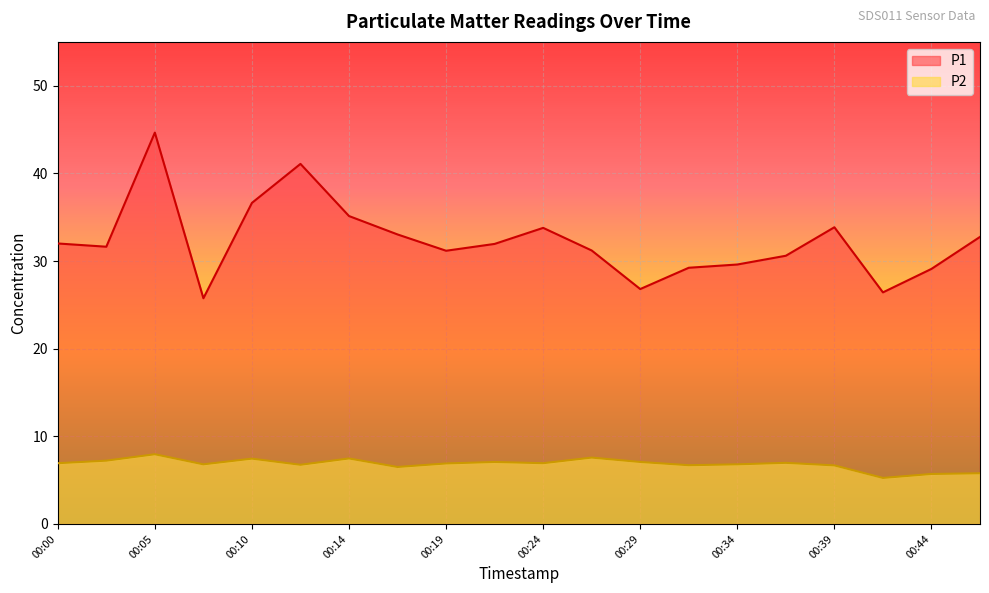

True or false: P1 has a value of 44.6 at 00:39.

False